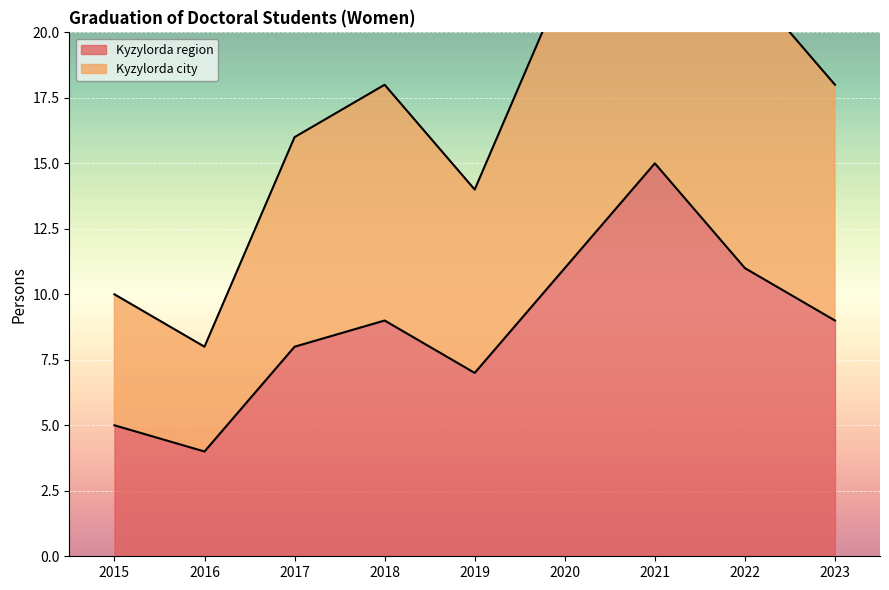

How many interior local valleys does the Kyzylorda region series have?

2